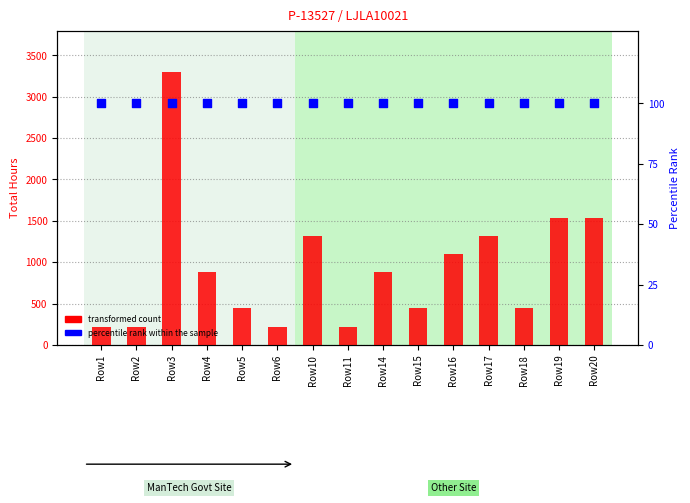

Which series reaches the minimum Y coordinate?

percentile rank within the sample